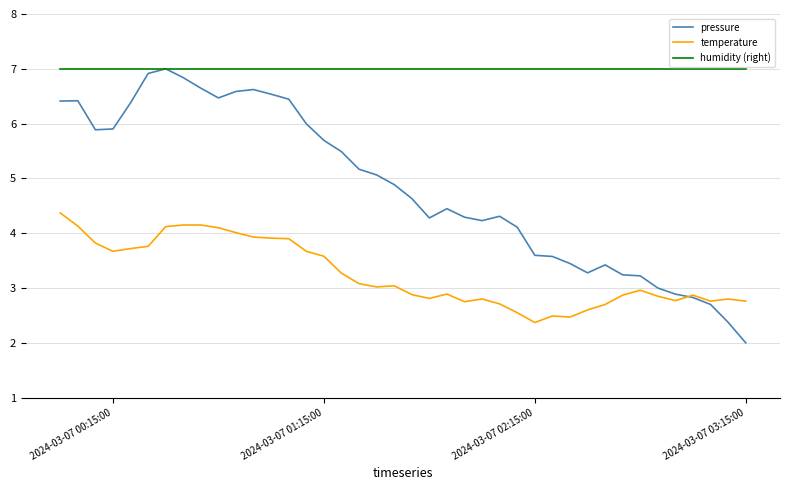

What is the average value of the pressure series?

4.8